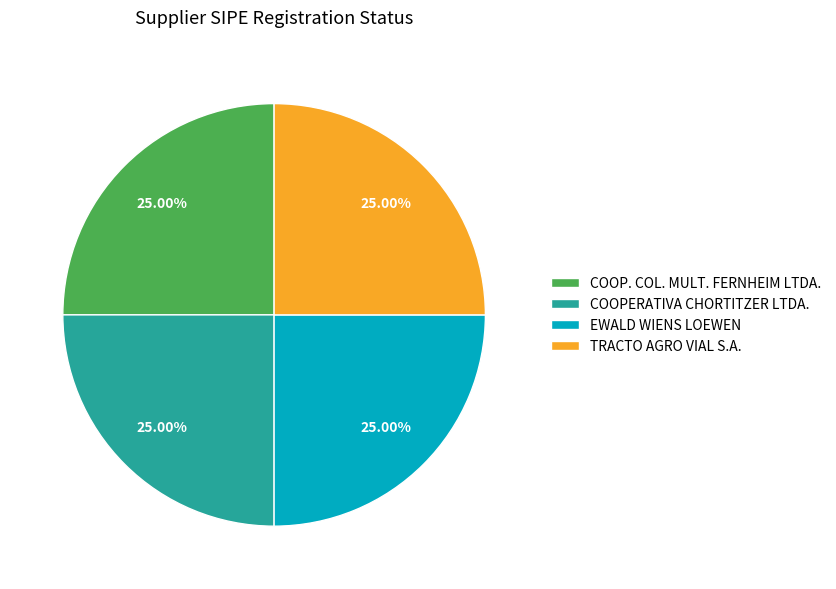

Approximately how many times larger is the value at EWALD WIENS LOEWEN compared to COOP. COL. MULT. FERNHEIM LTDA.?

1.0